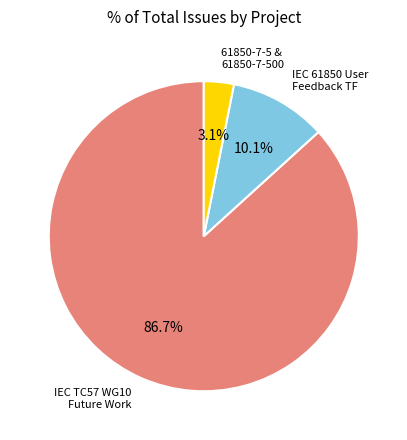

How many slices are in this pie chart?

3